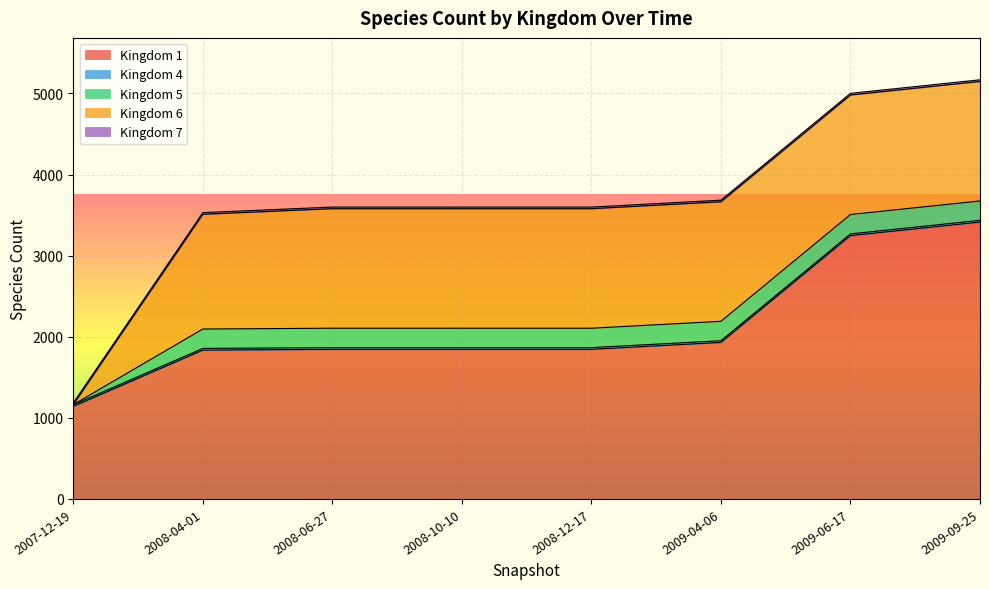

The value of 1 at 2007-12-19 is 1141. True or false?

True